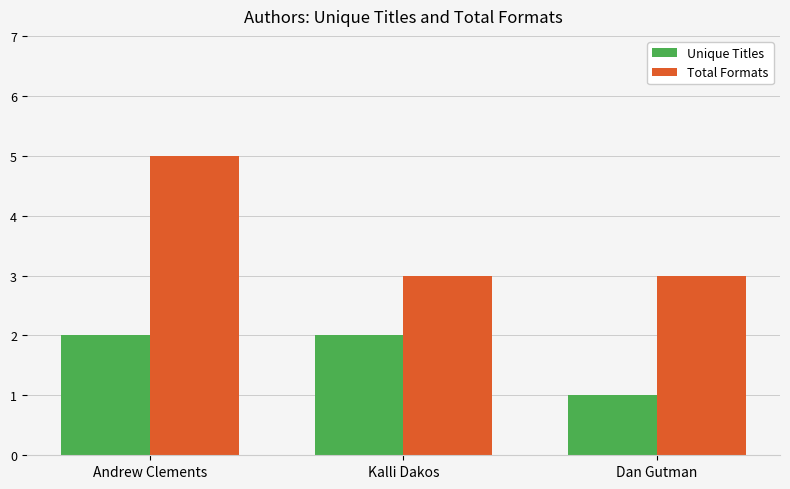

At which category is the sum across all series the highest?

Andrew Clements